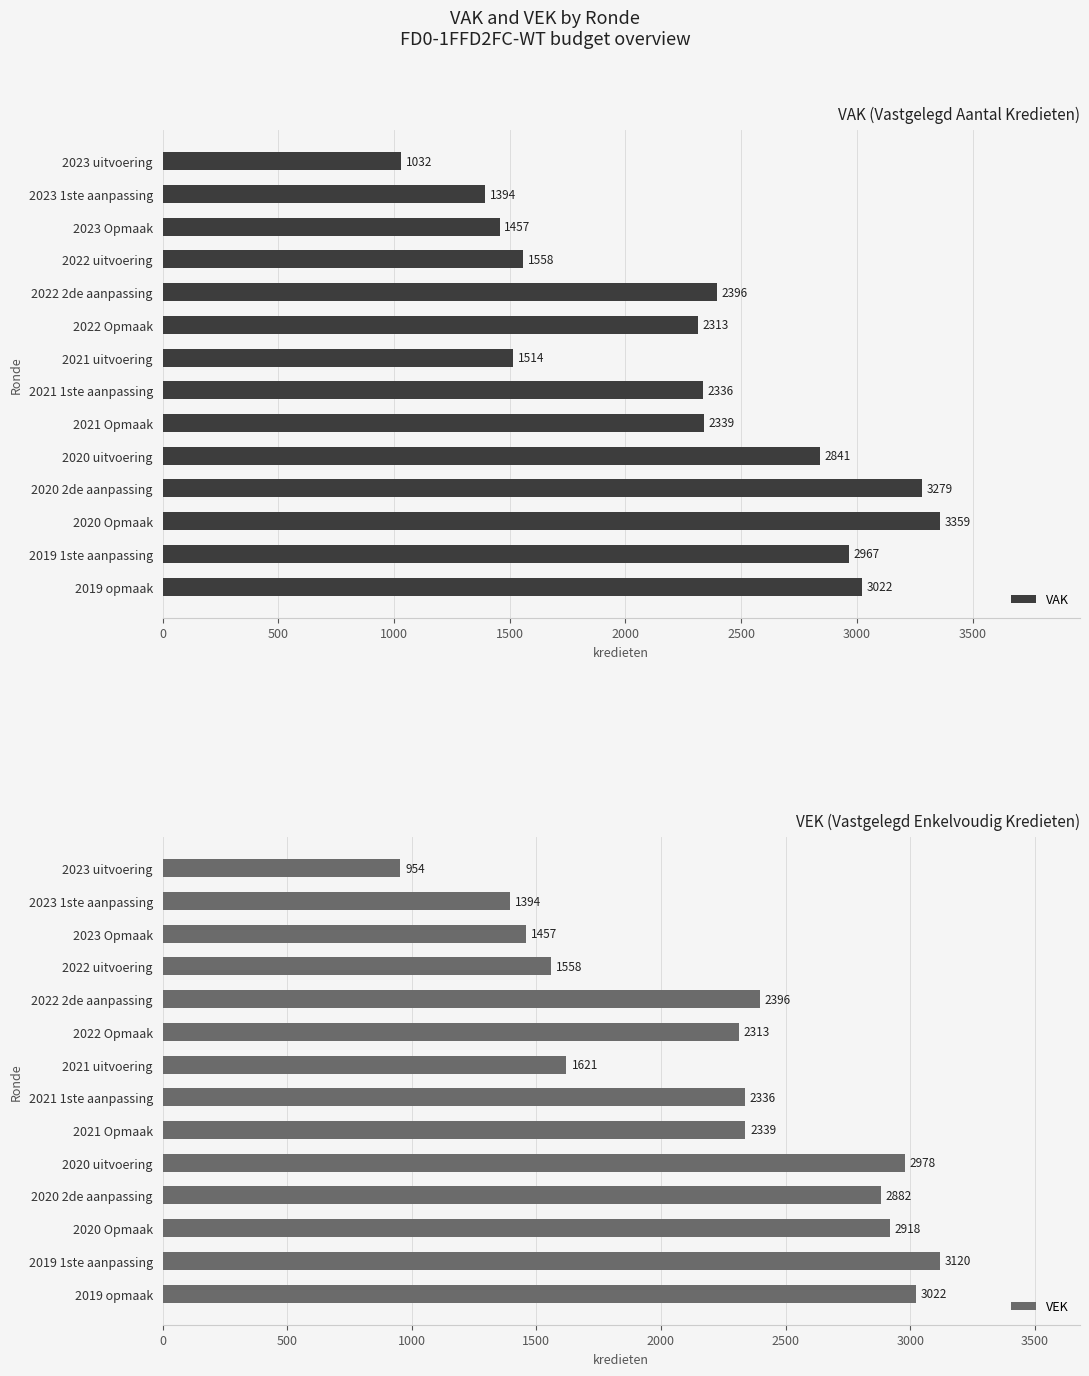

Rank the series by their maximum value, from highest to lowest.

VAK, VEK